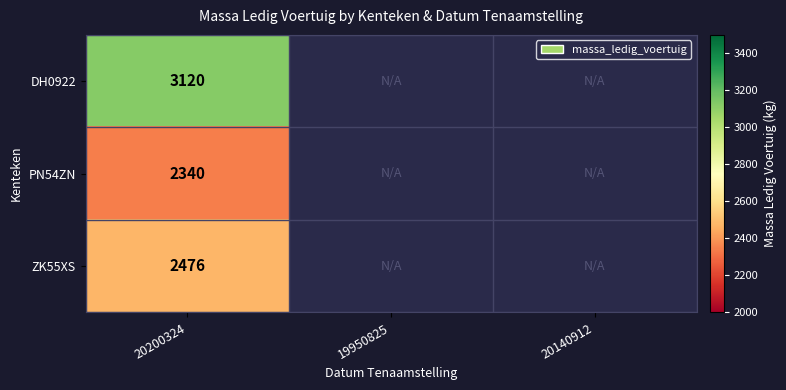

The value of DH0922 at 20200324 is 3120. True or false?

True